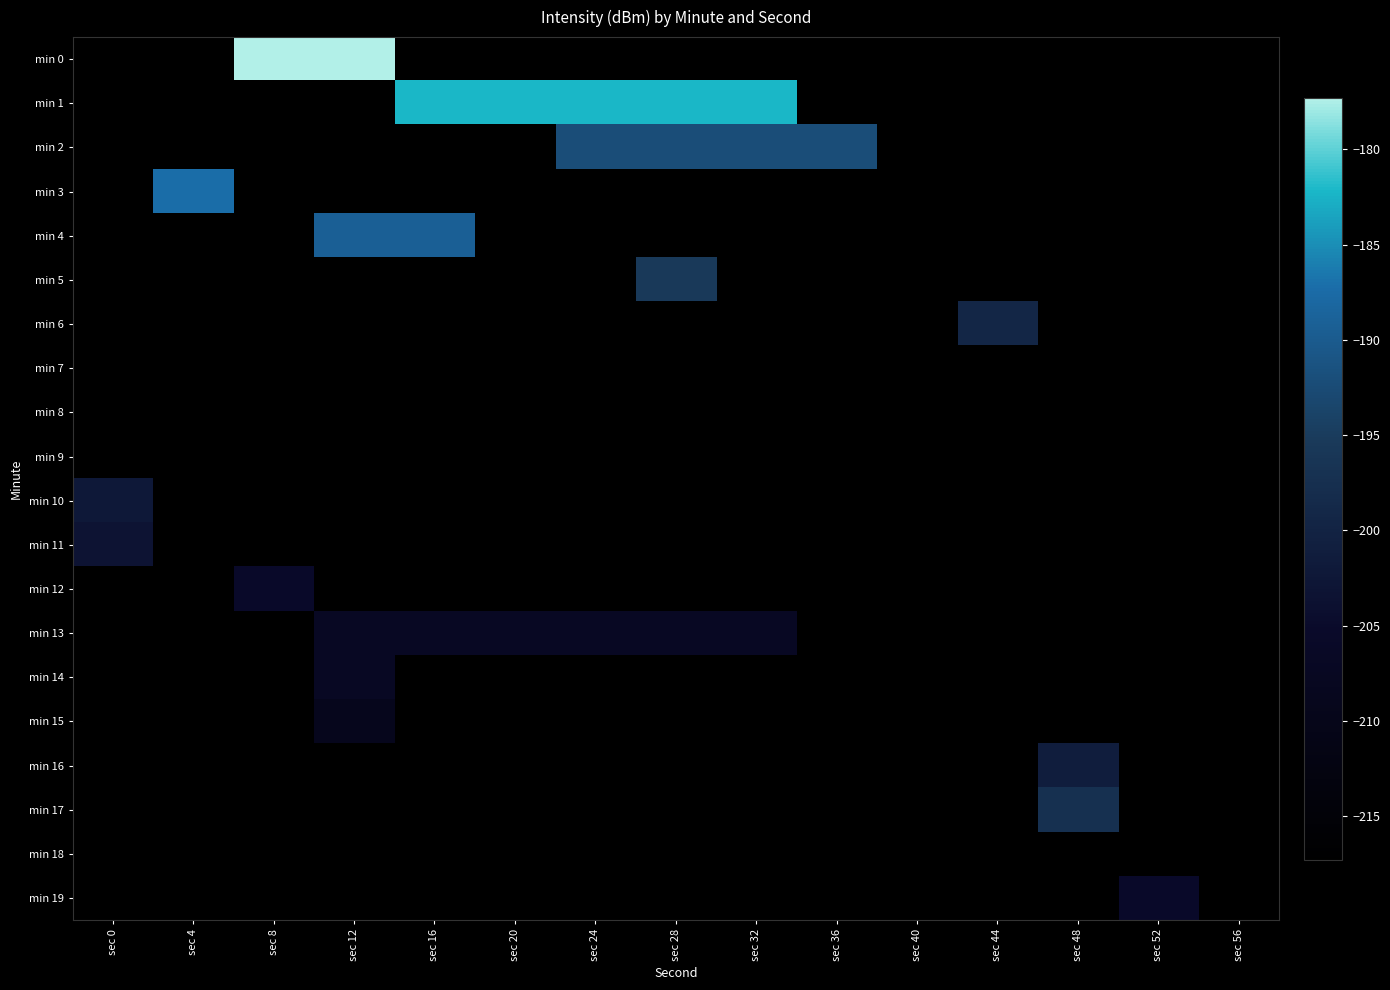

Which series changed the most between sec 4 and sec 24?

min 1